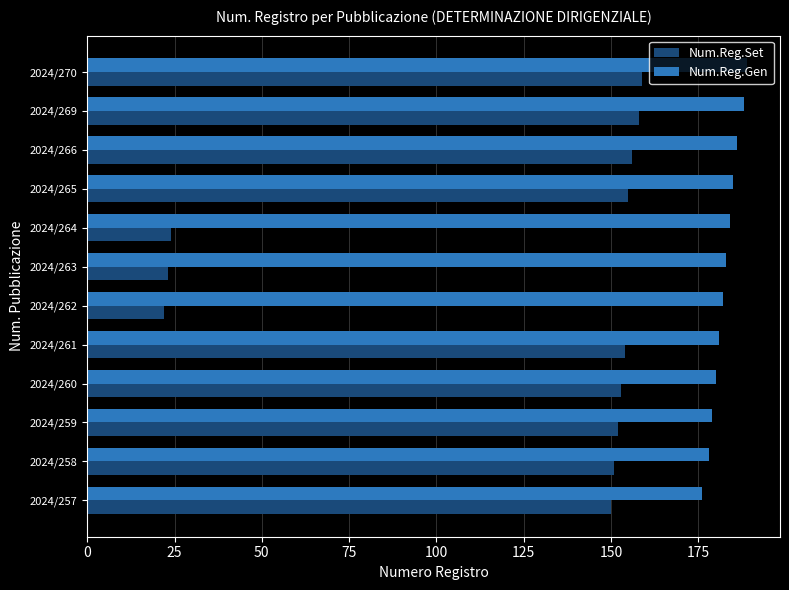

Which series has the largest total across all categories?

Num.Reg.Gen